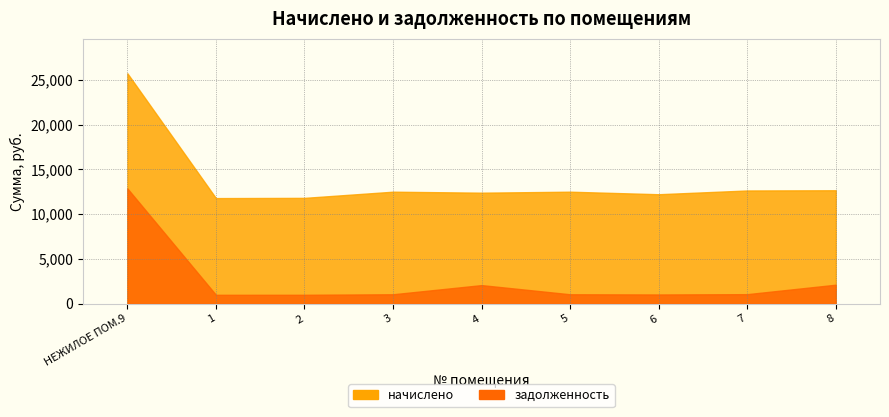

Reading left to right, list all the values displayed in this chart.

начислено: 25719.7	11782.6	11807.2	12496.7	12385.9	12496.7	12213.5	12632.2	12656.8
задолженность: 12859.9	981.9	983.9	1041.4	2064.3	1041.4	1017.8	1052.7	2109.5